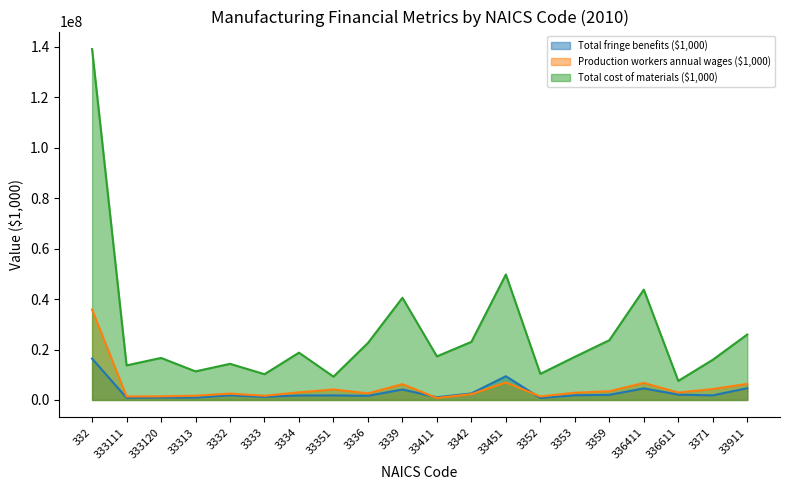

How many categories are shown in the chart?

20